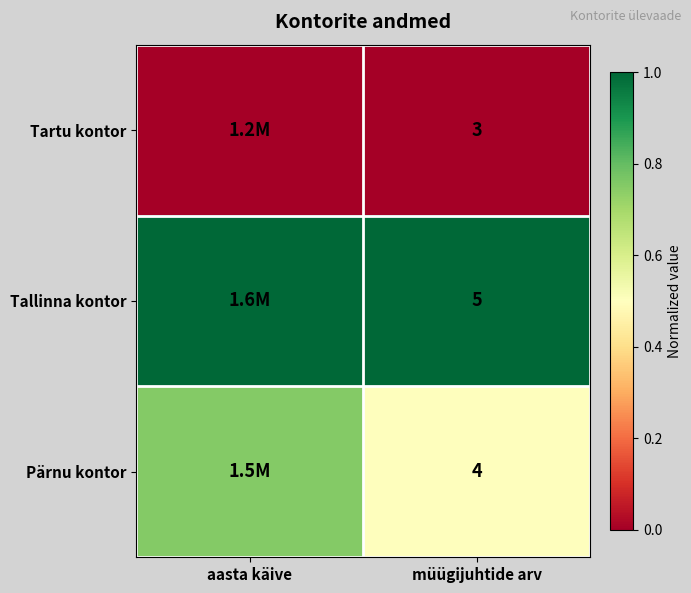

How many categories are shown in the chart?

2